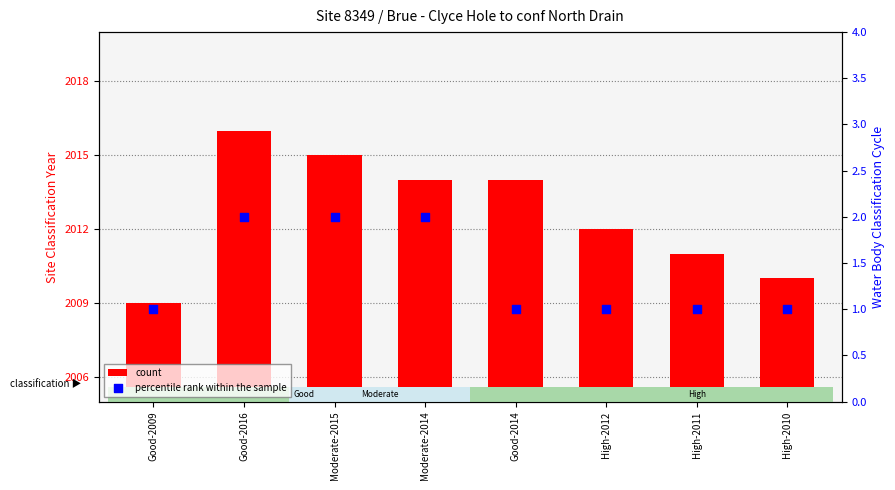

What is the total value across all series at Good-2014?

2015